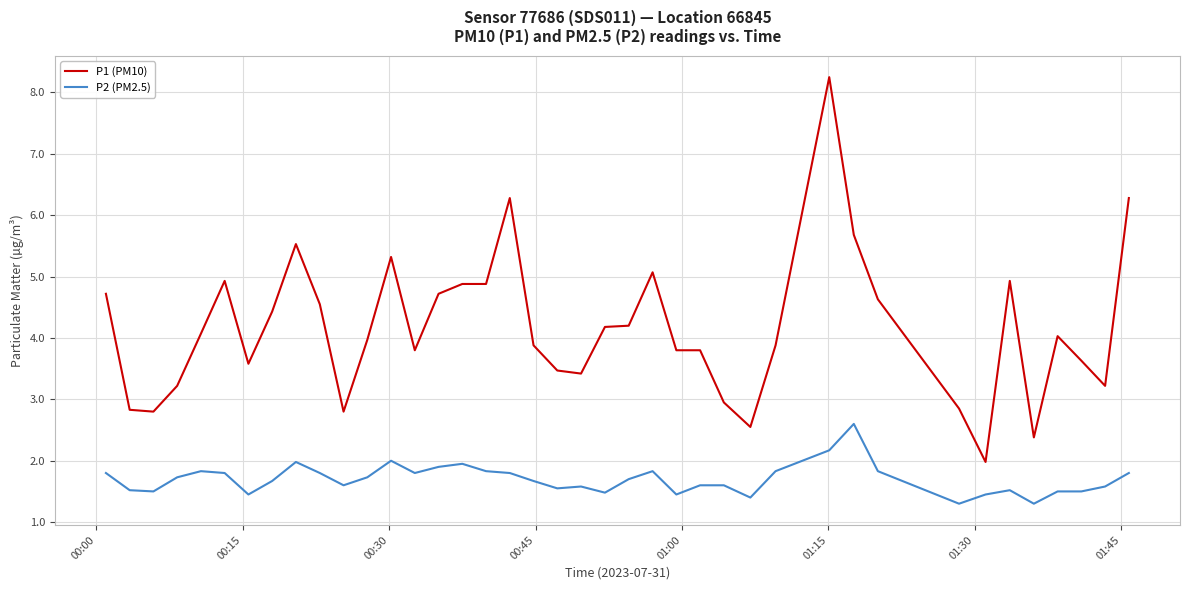

List the series in order of their peak value, highest first.

P1 (PM10), P2 (PM2.5)